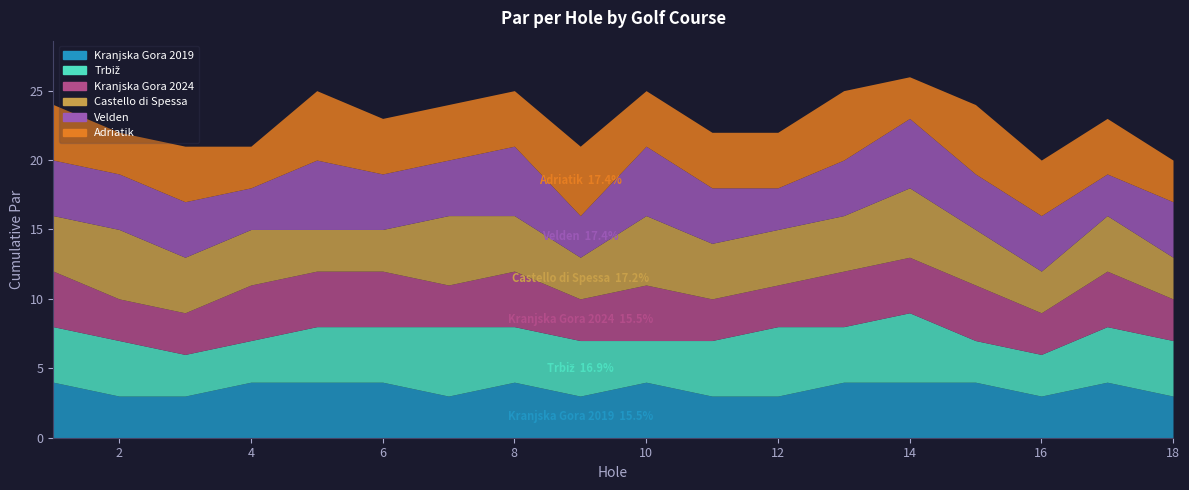

What is the sum of all Castello di Spessa values?

71